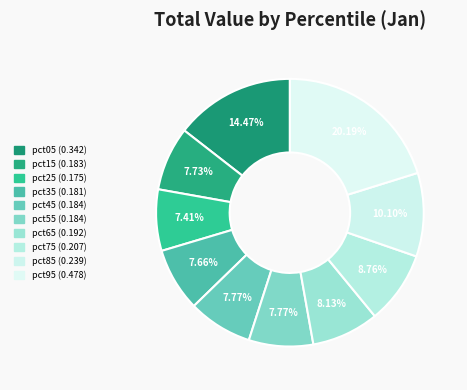

How many slices are in this pie chart?

10